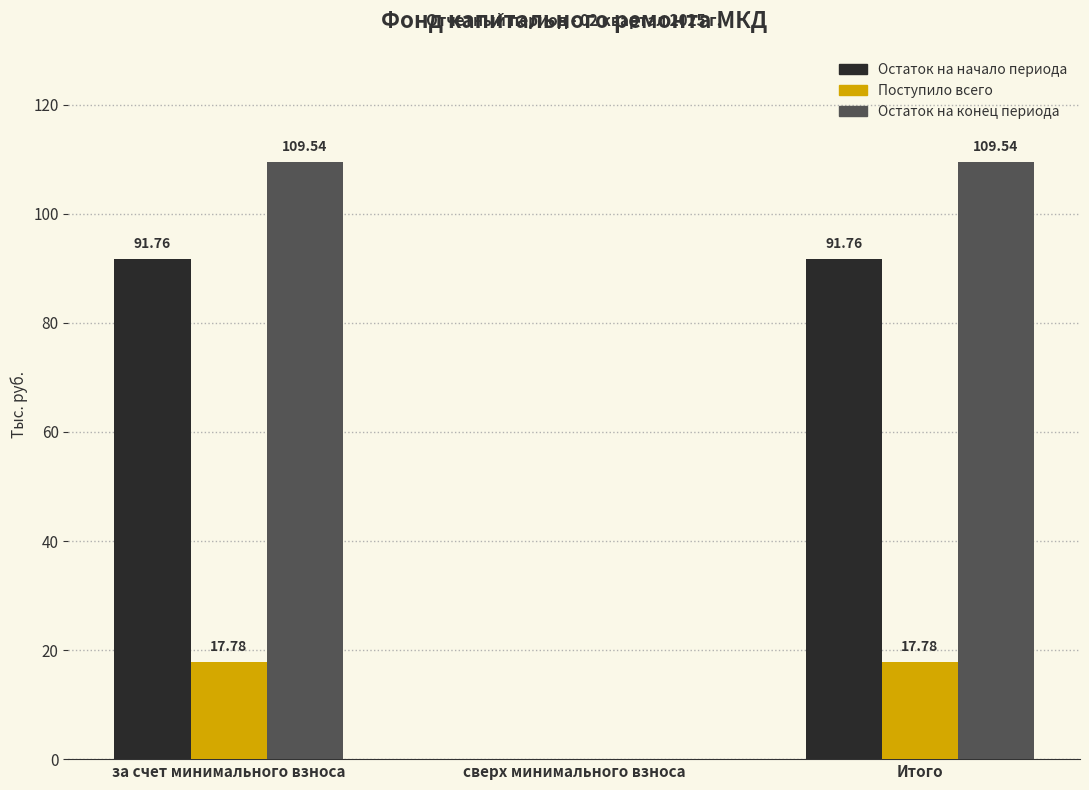

How many distinct data groups are displayed?

3